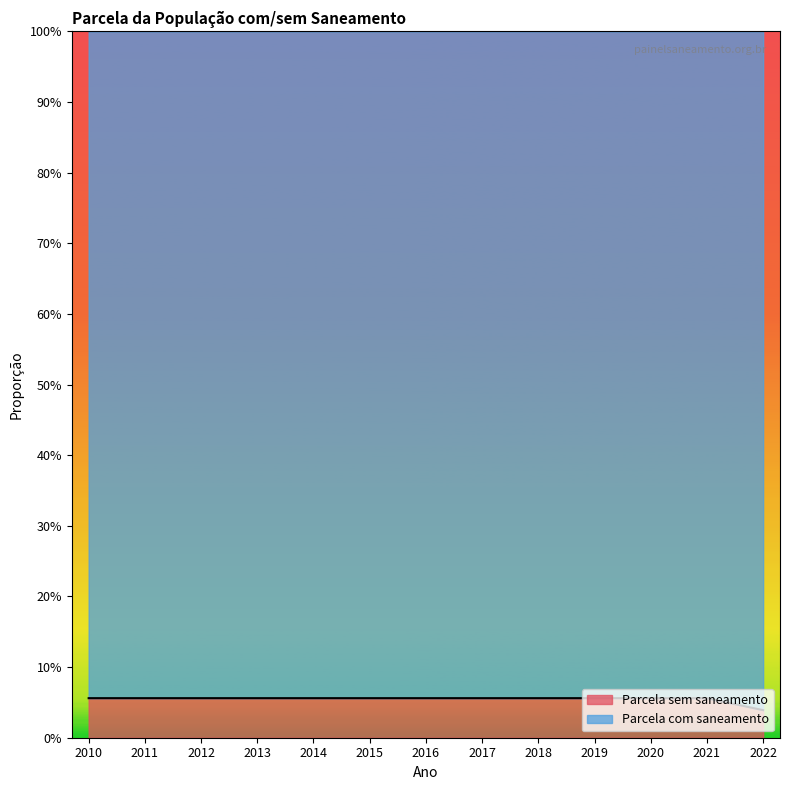

Which label corresponds to the largest value in the chart?

2010